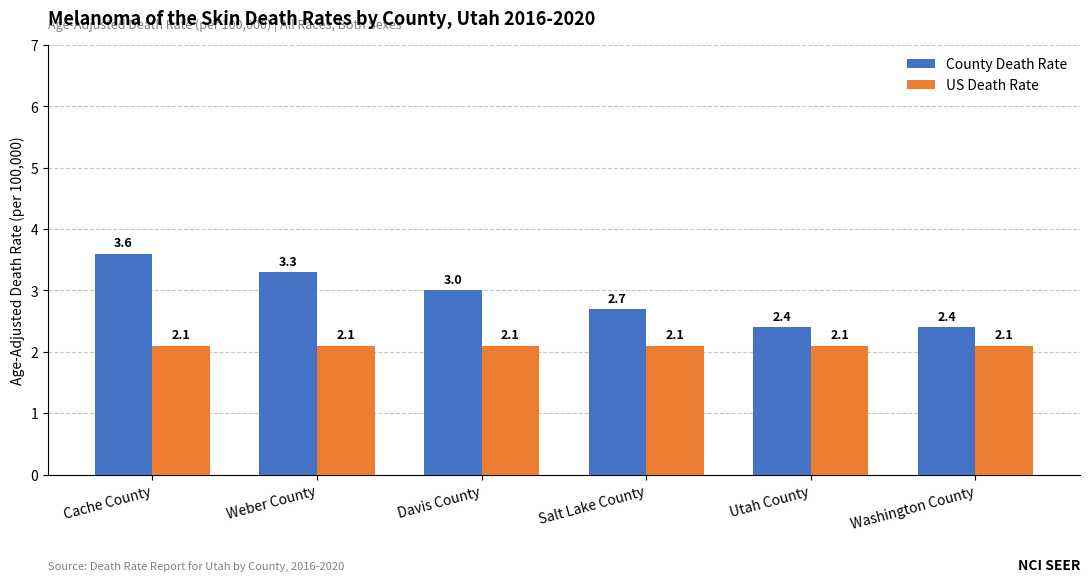

How many distinct data groups are displayed?

2